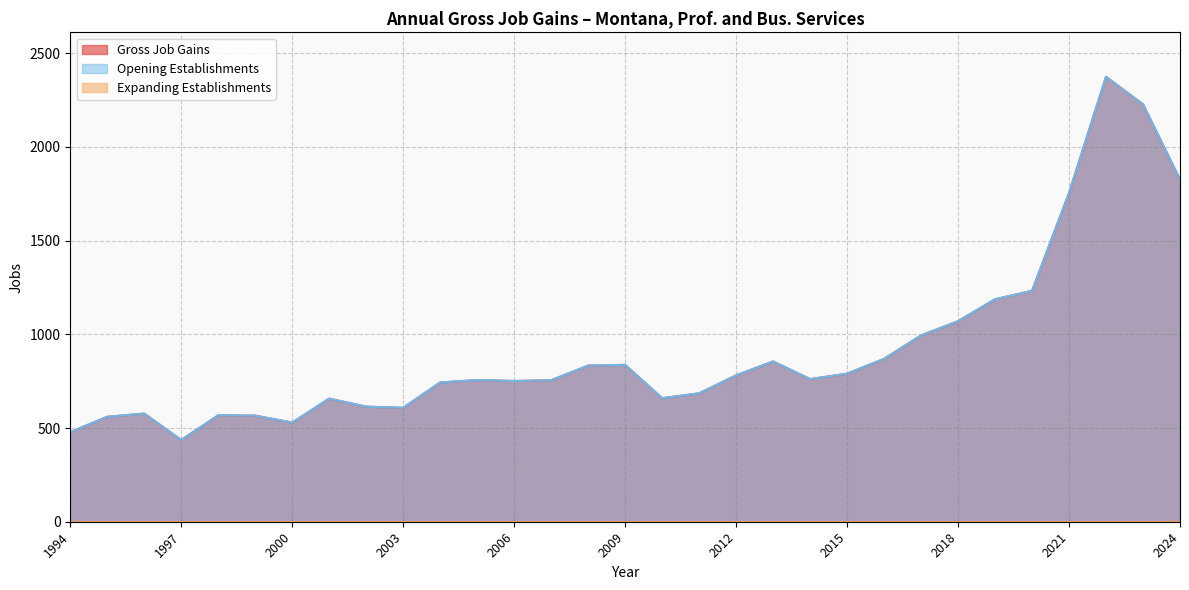

What is the sum of the Gross Job Gains values at 2001 and 2020?

1889